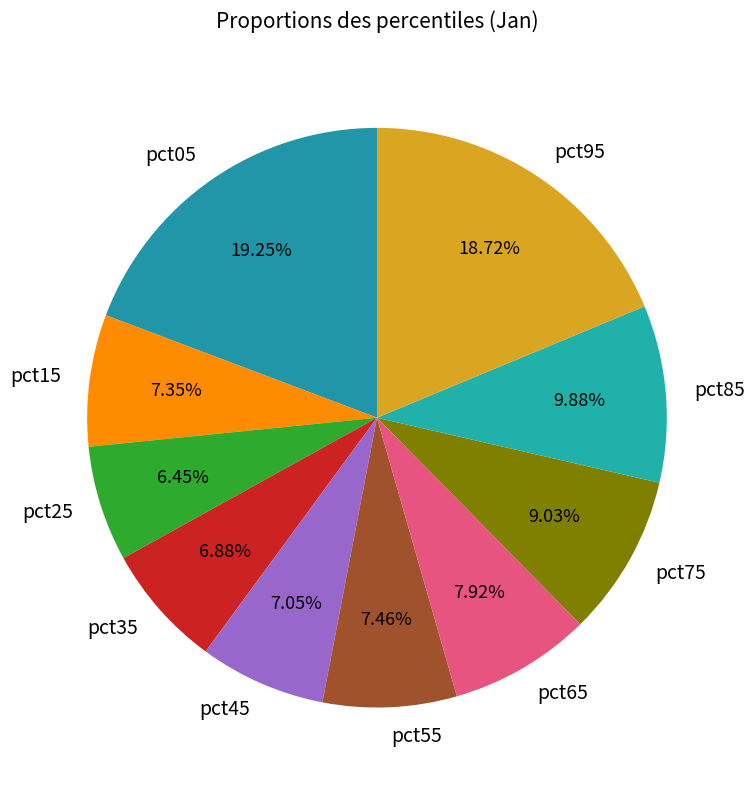

True or false: pct45 accounts for 7% of the total.

True